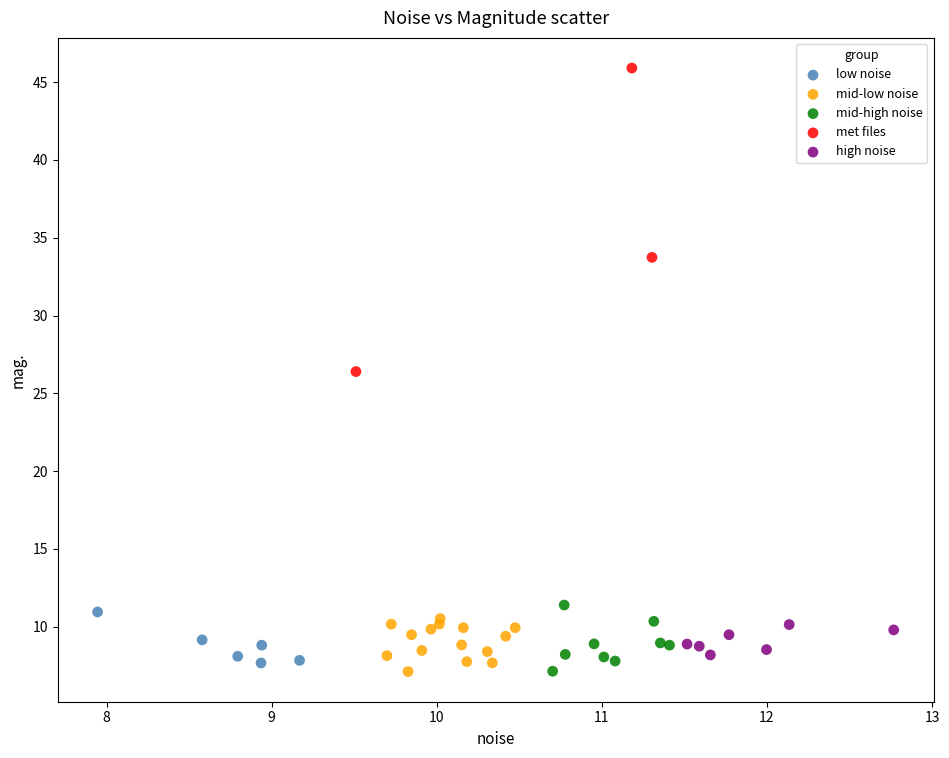

Which series has the widest spread of Y values?

met files